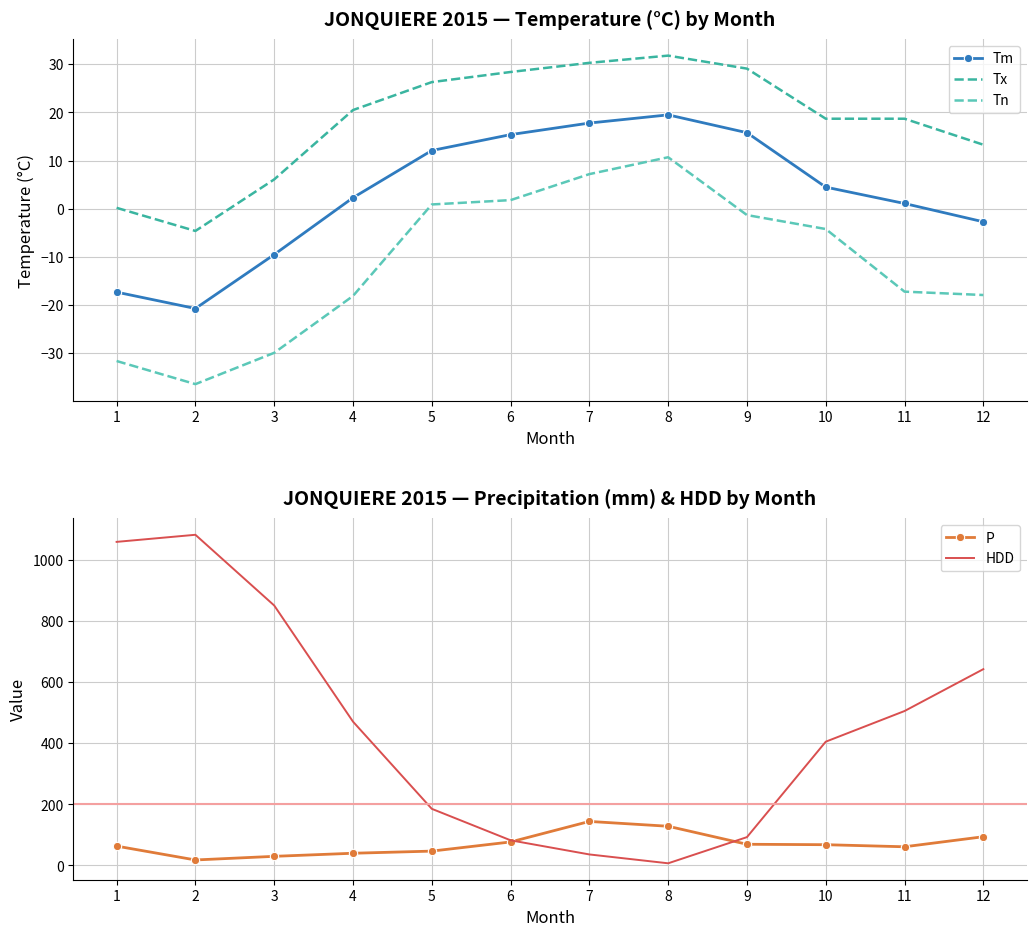

What is the difference between the HDD values at 5 and 10?

219.8